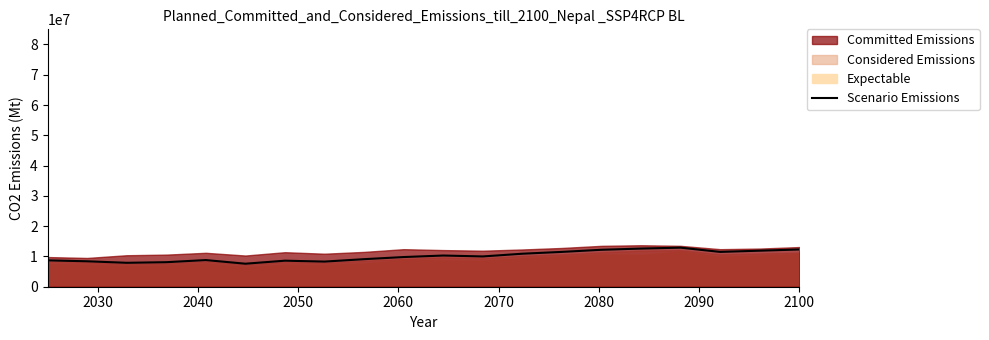

How many lines are shown in the chart?

1